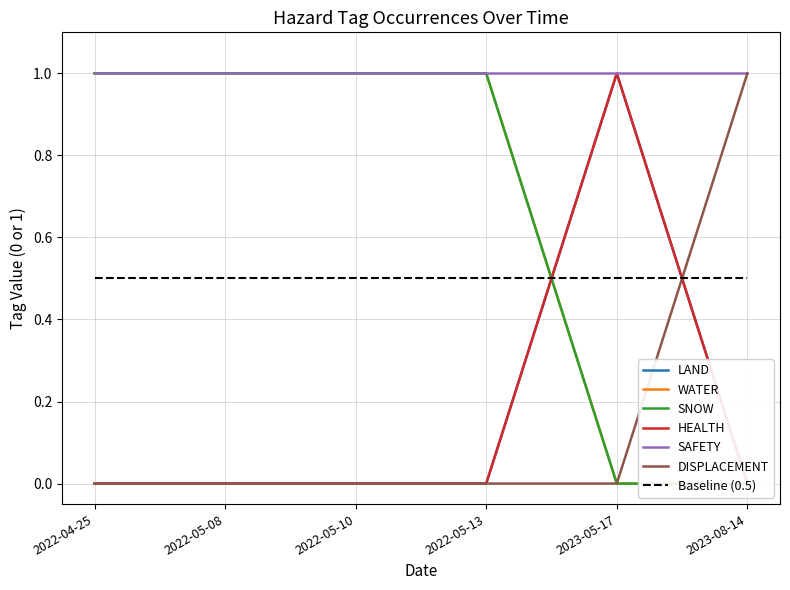

Is this an area chart (filled region under the line)?

No